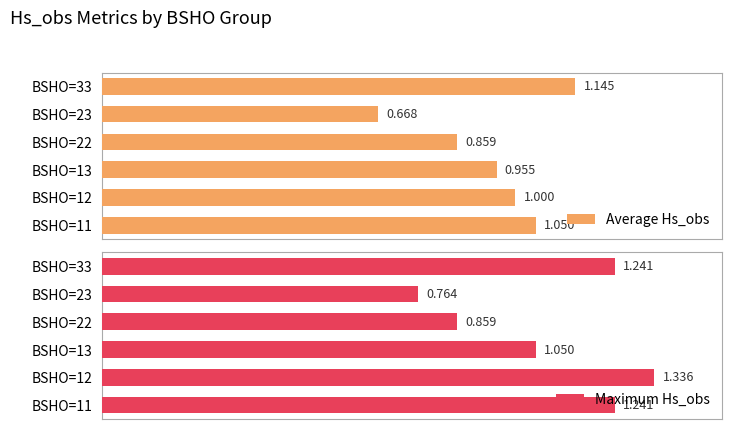

Does the chart contain stacked bars?

No